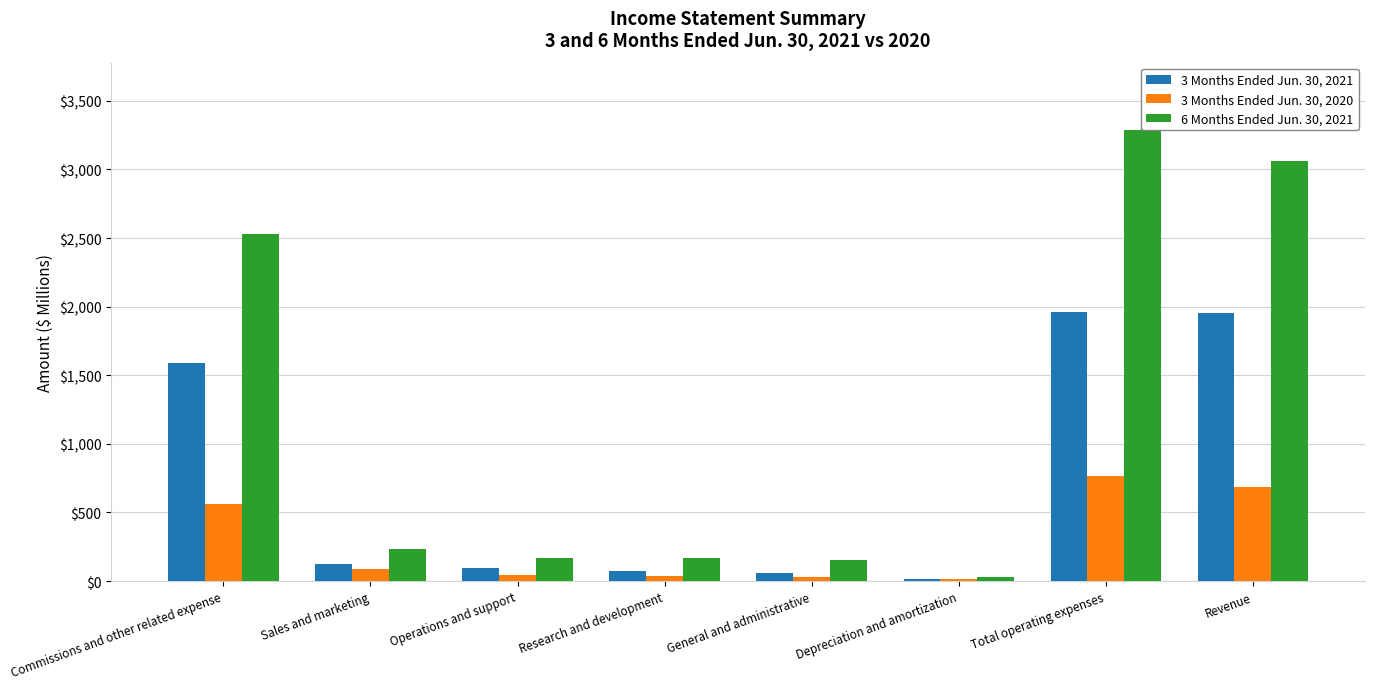

How many values in the 3 Months Ended Jun. 30, 2021 series are below 124?

4